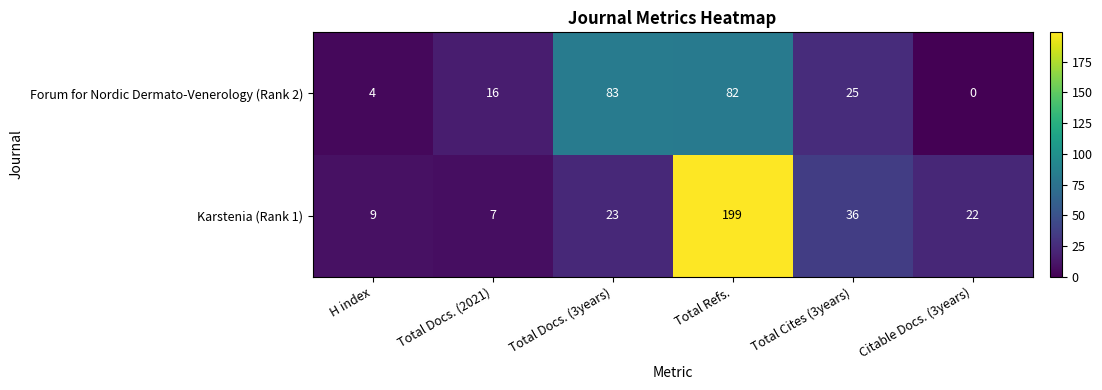

Which category has the highest value across all series?

Total Refs.